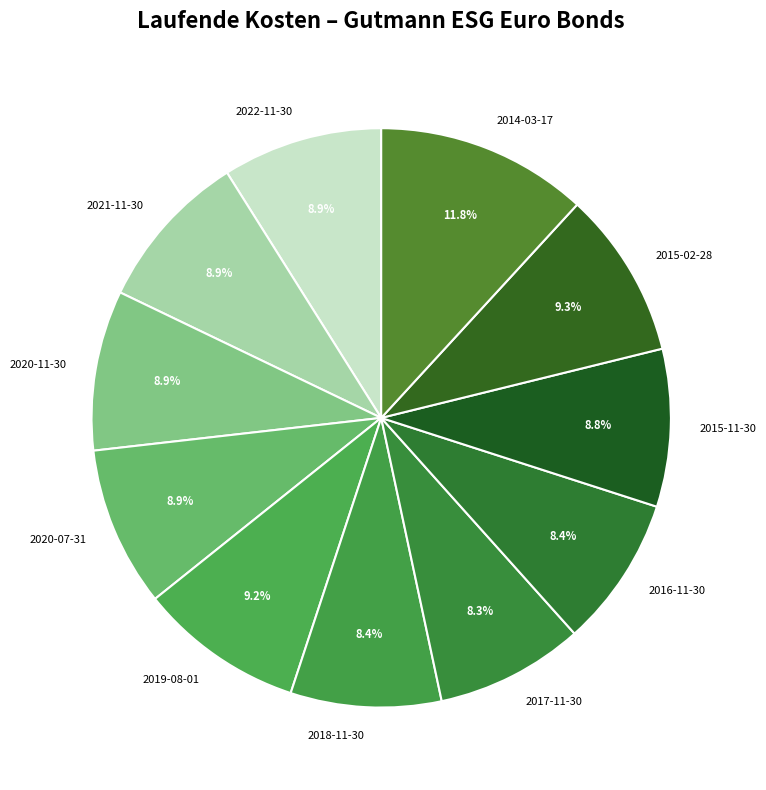

To the nearest percent, what is the difference between the largest and smallest slice percentages?

4%